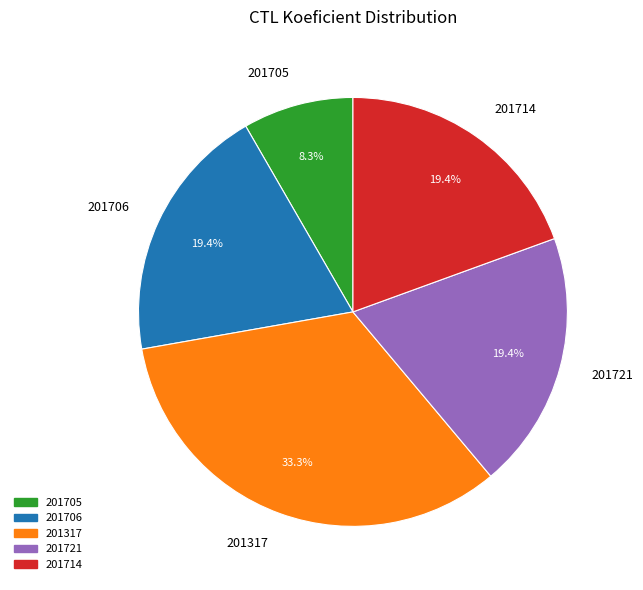

Which slice is the largest?

201317